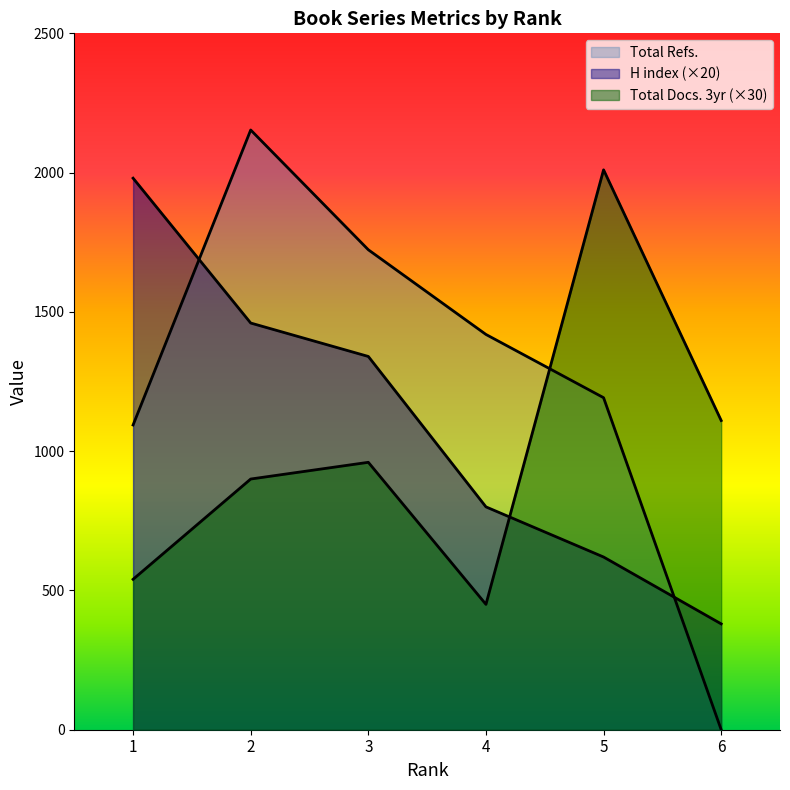

How many lines are shown in the chart?

3